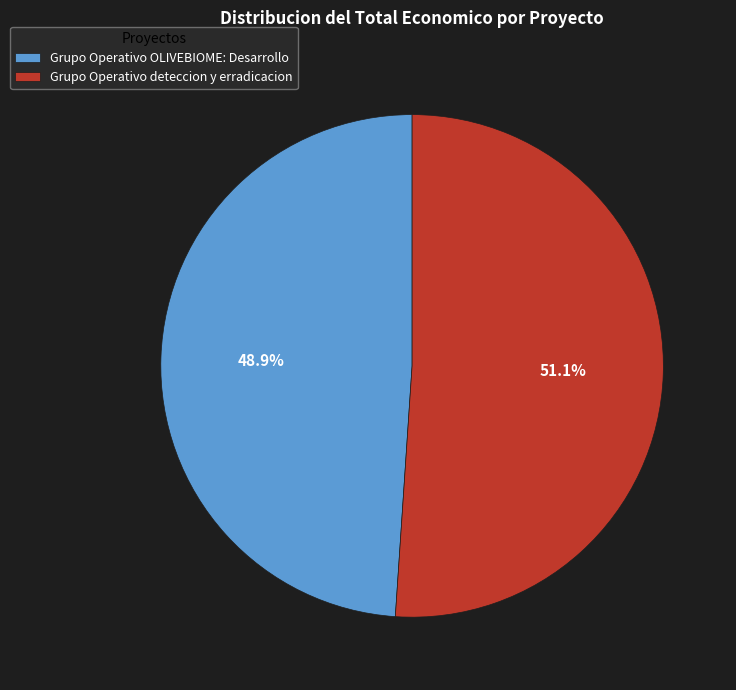

Approximately how many times larger is the value at Grupo Operativo deteccion y erradicacion compared to Grupo Operativo OLIVEBIOME: Desarrollo?

1.0